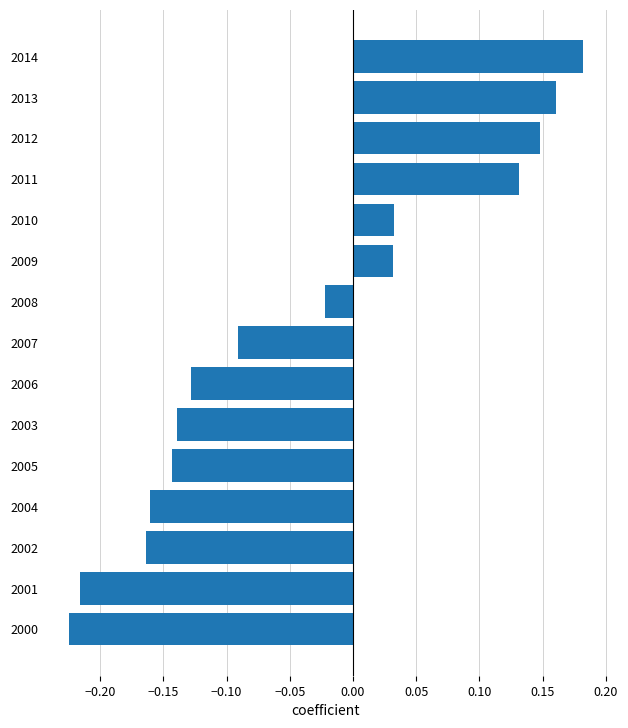

Is it true that the value at 2003 is -0.0?

False